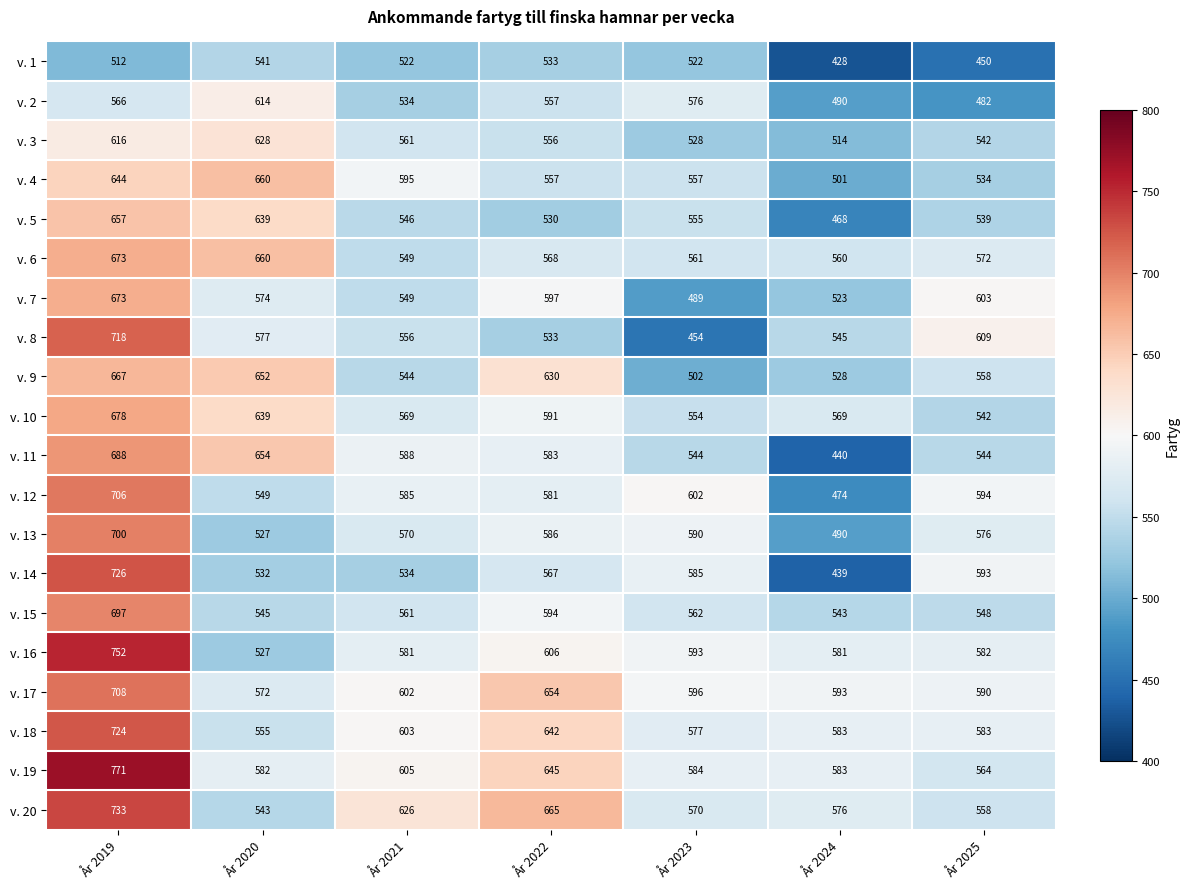

The value of v. 10 at År 2025 is 542. True or false?

True